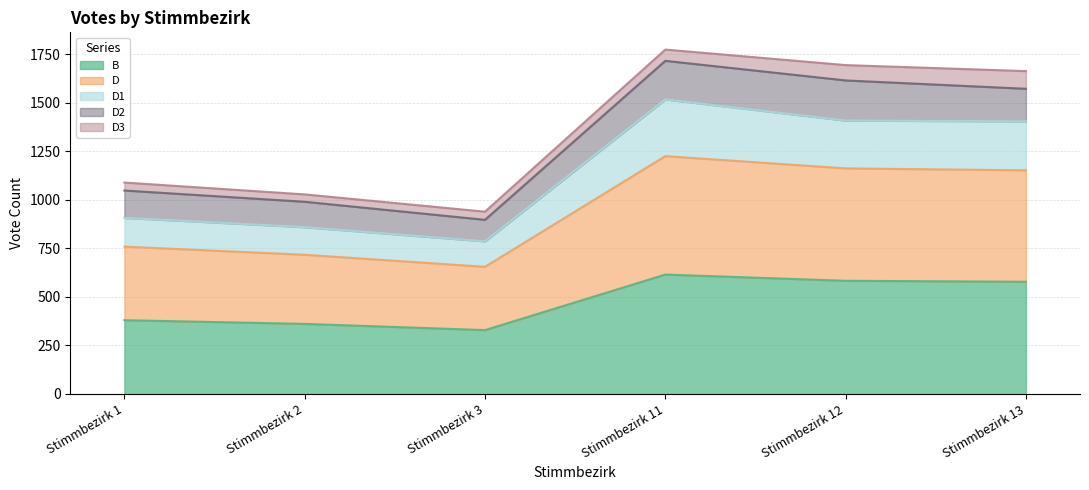

How many data points in B are less than 578?

3